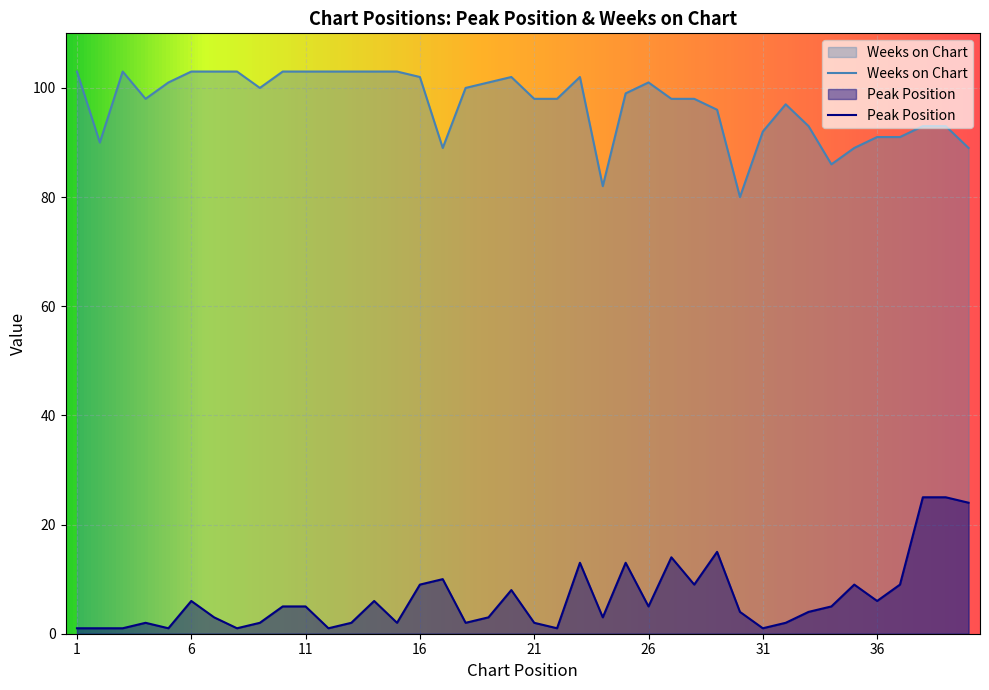

The Weeks on Chart series shows 103 at 12. True or false?

True